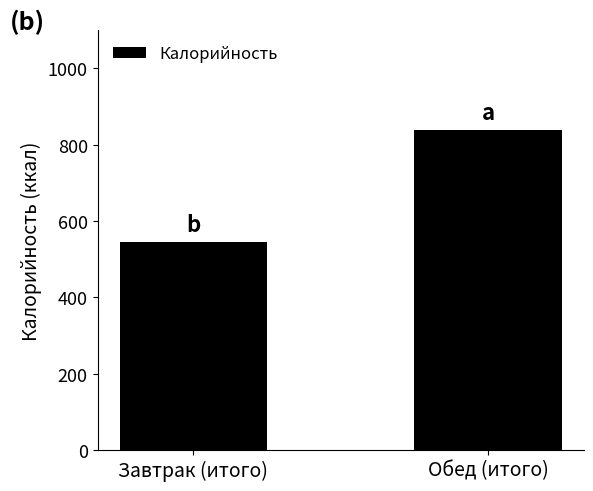

List the labels in order of value, smallest first.

Завтрак (итого), Обед (итого)